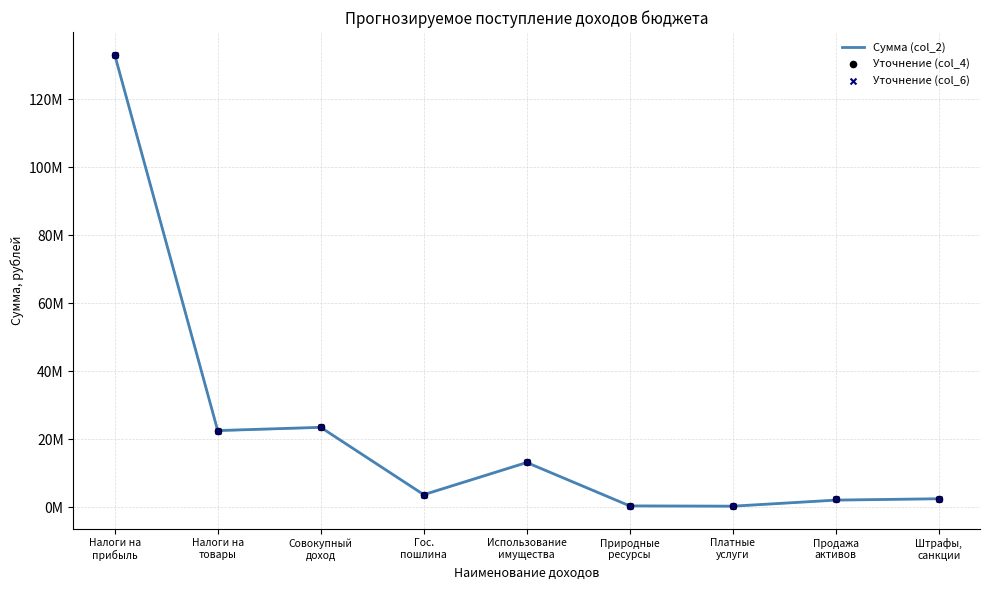

At which category is the sum across all series the highest?

Налоги на
прибыль